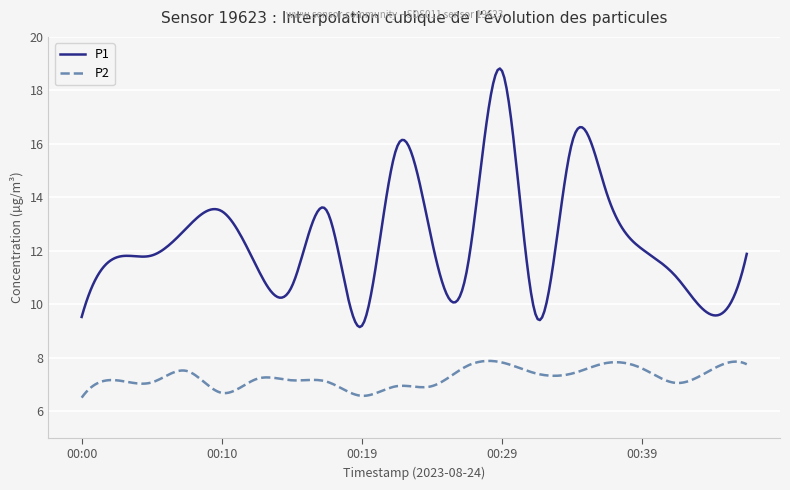

True or false: P1 and P2 cross at least once.

False